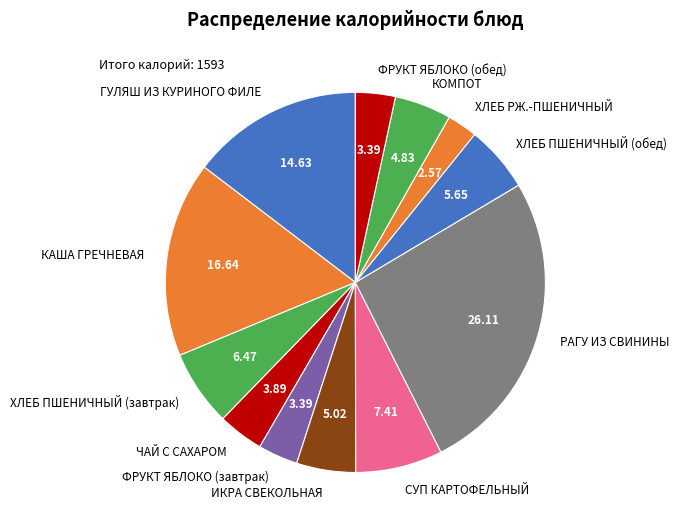

Which slice is the smallest?

ХЛЕБ РЖ.-ПШЕНИЧНЫЙ